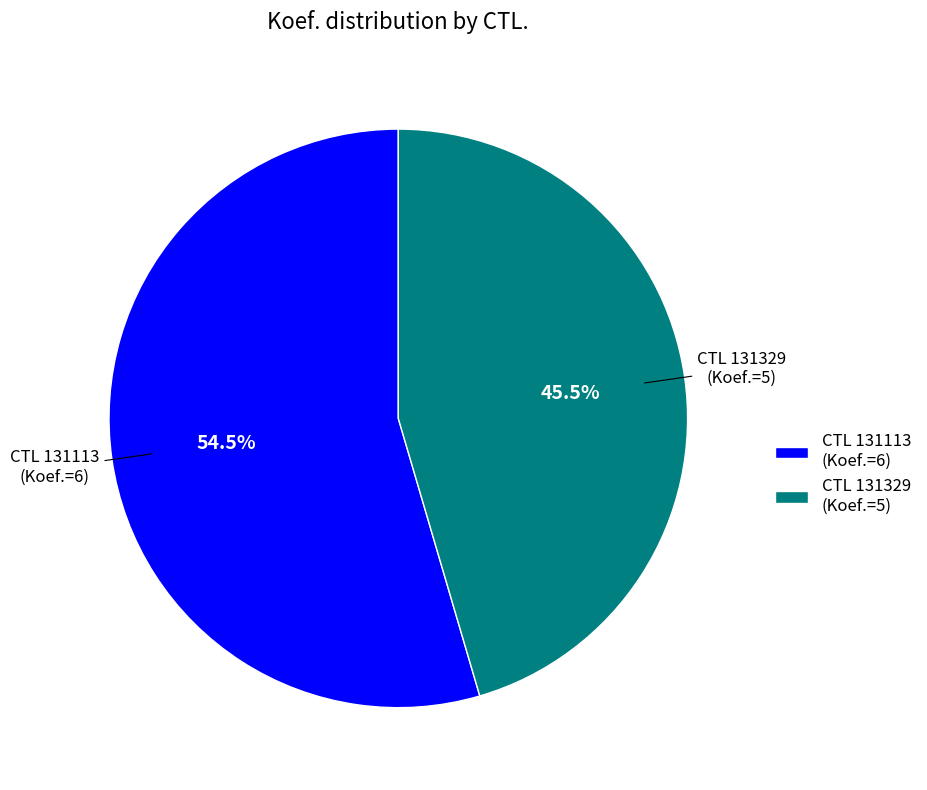

How many slices are in this pie chart?

2